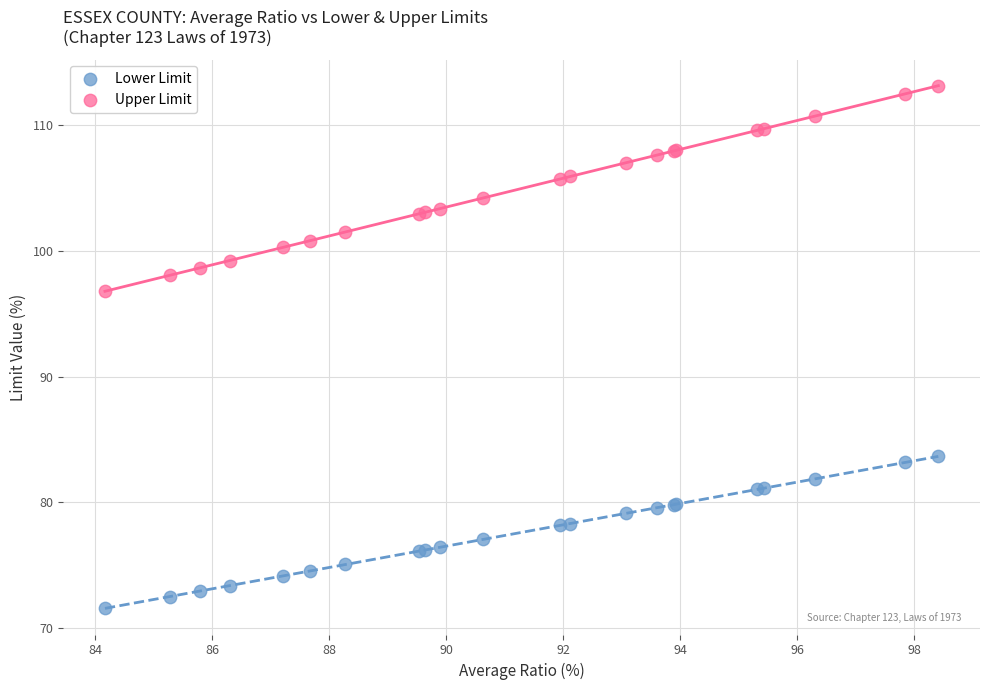

Across all series, what Y value is closest to 92?

96.8